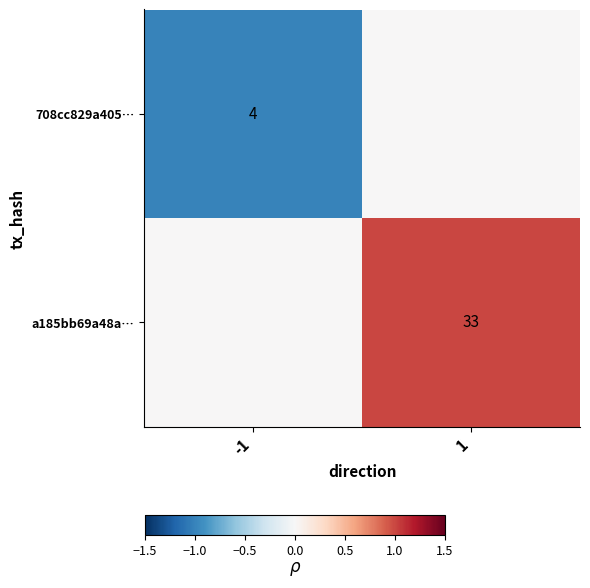

True or false: 708cc829a405… has a value of 2 at -1.

False